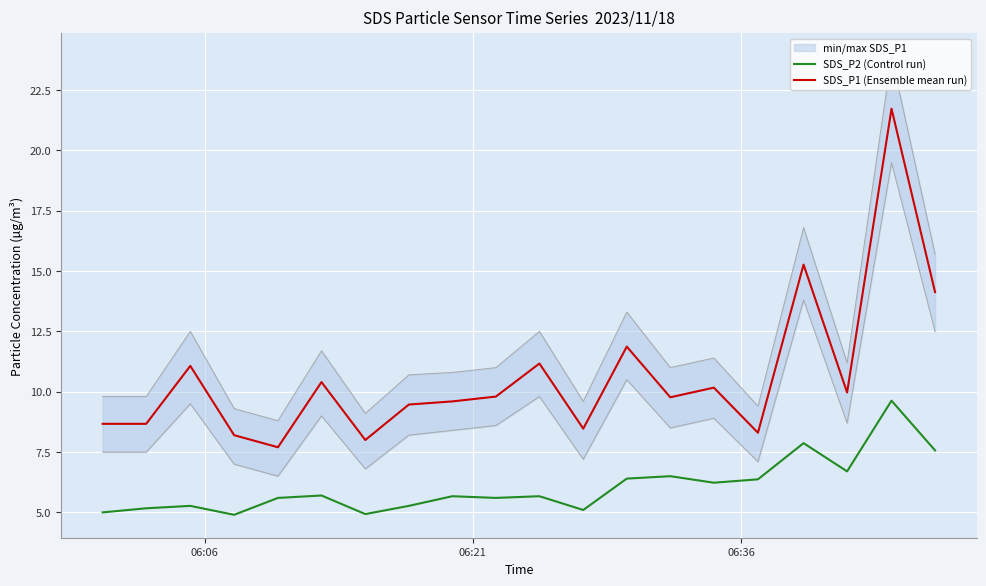

True or false: SDS_P1 (Ensemble mean run) and SDS_P2 (Control run) cross at least once.

False